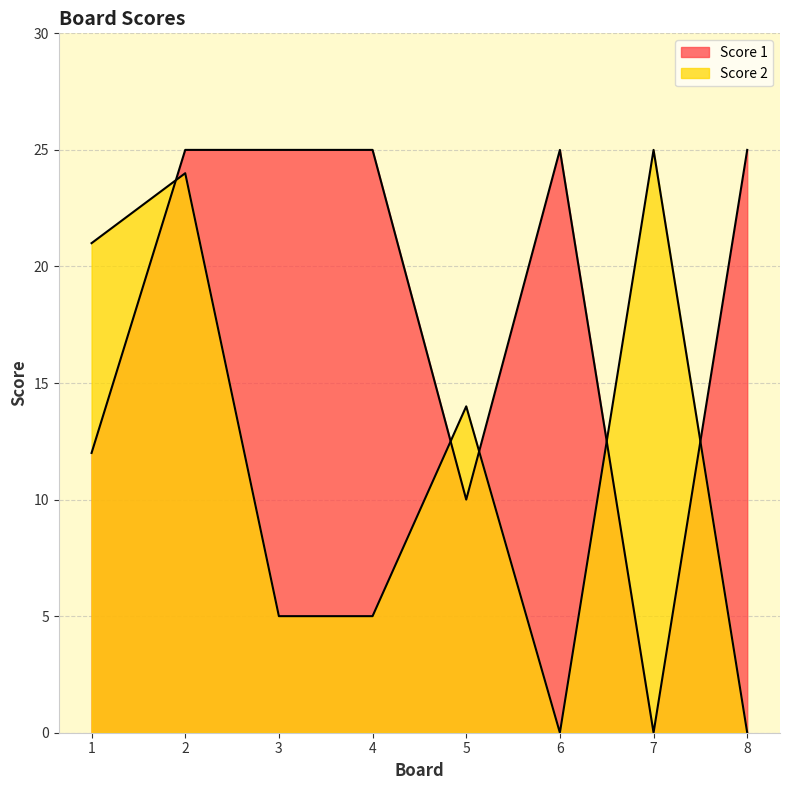

Which has a higher value, 5 or 8?

8